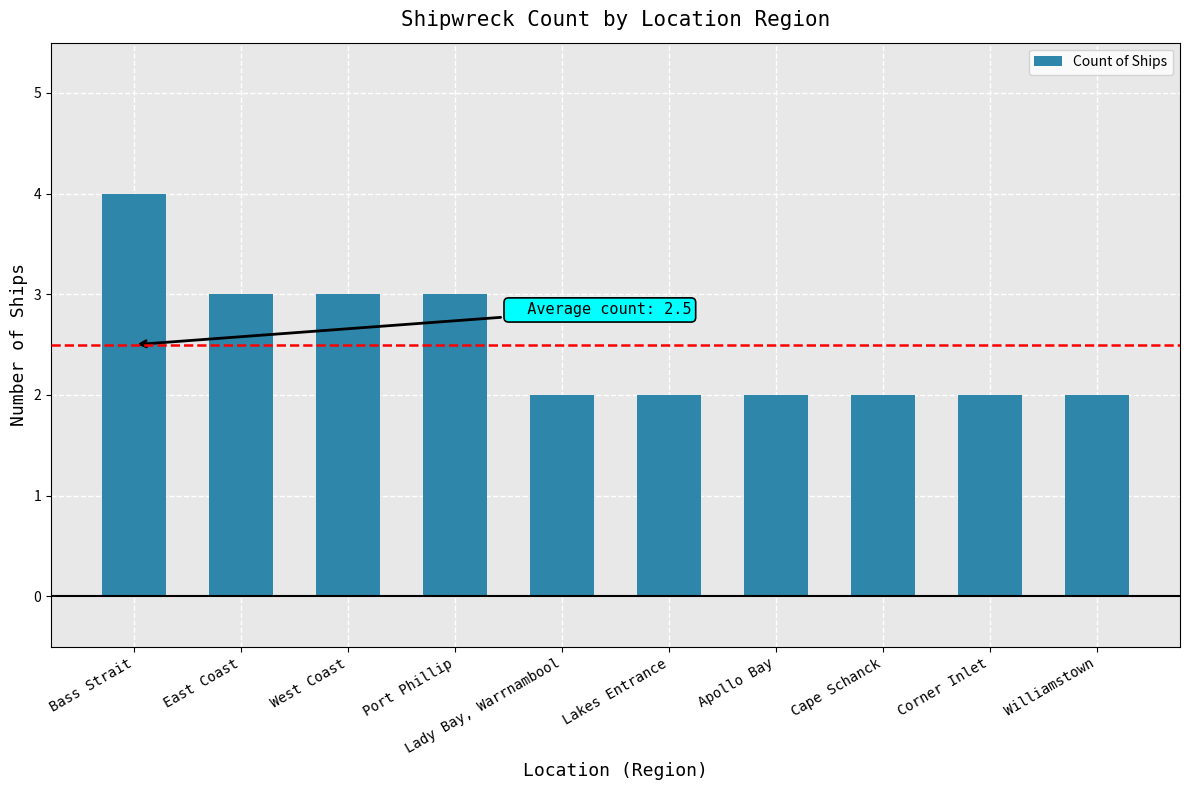

What position from the left is Bass Strait?

1